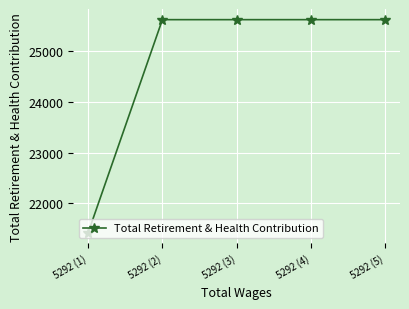

Reading right to left, transcribe all the data shown in this chart.

25610	25610	25610	25610	21425